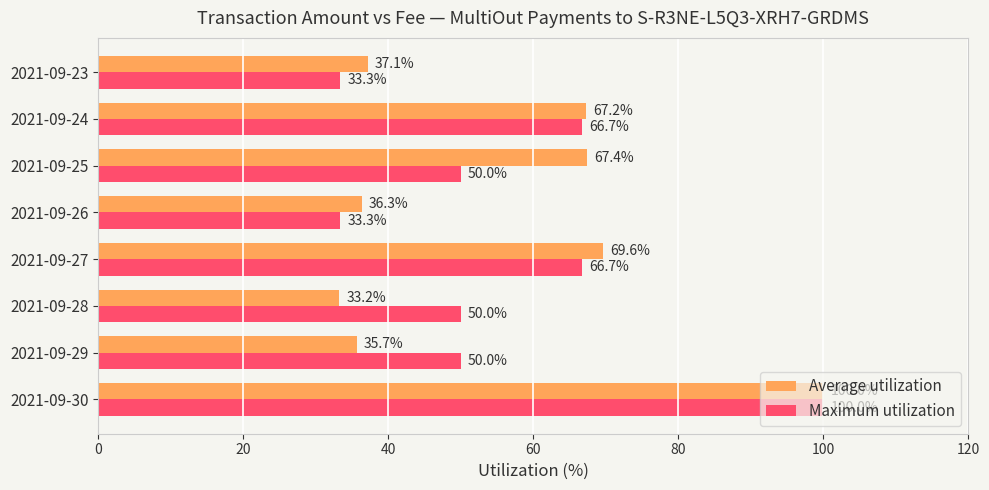

List the labels in order of Average utilization value, smallest first.

2021-09-28, 2021-09-29, 2021-09-26, 2021-09-23, 2021-09-24, 2021-09-25, 2021-09-27, 2021-09-30